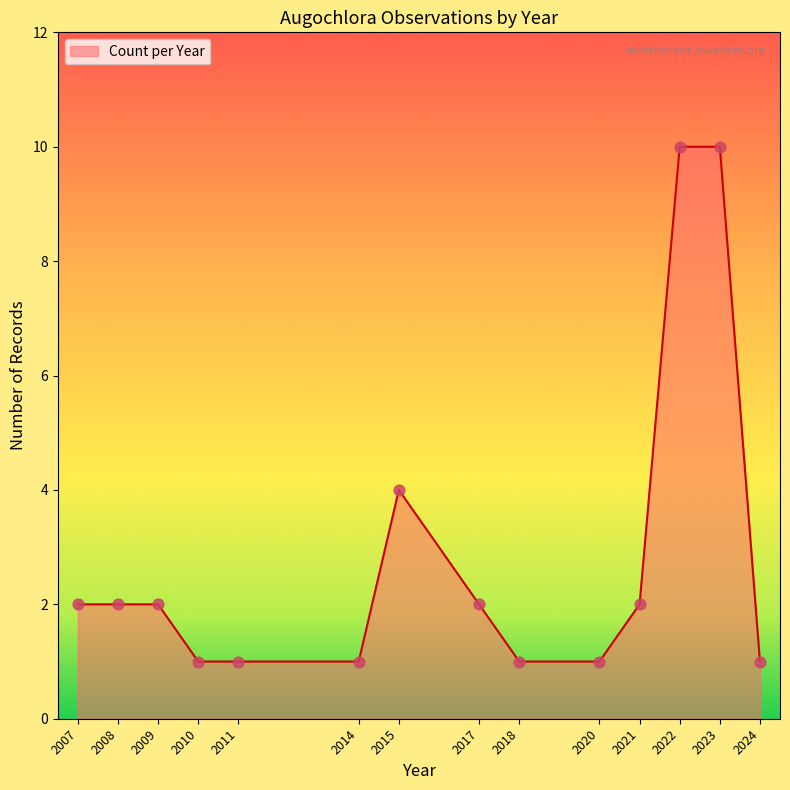

What is the ratio of the value at 2022 to the value at 2007?

5.0